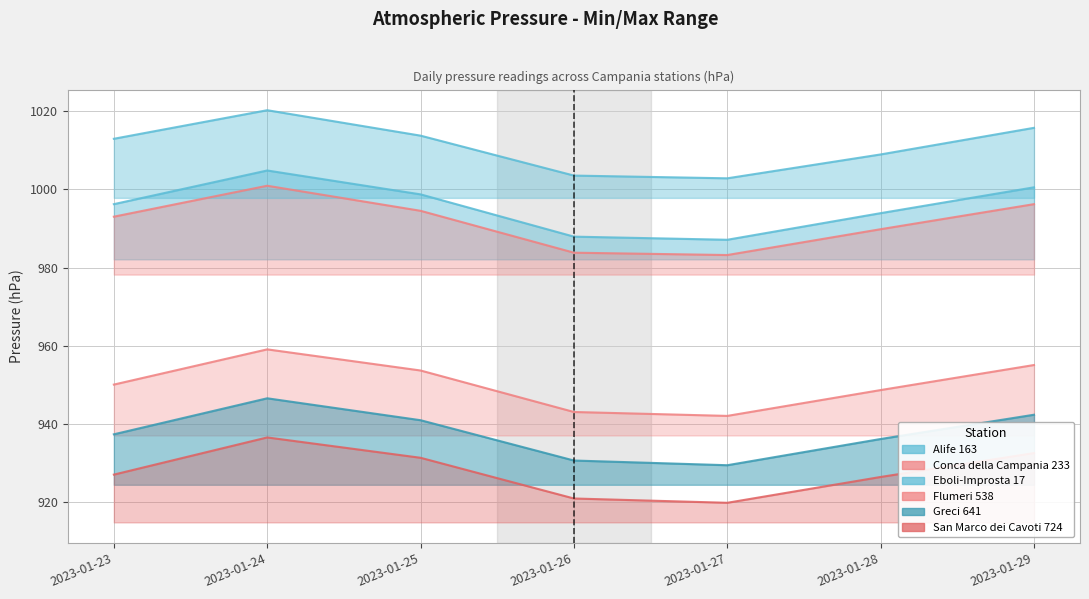

At how many categories does at least one series exceed 959?

7